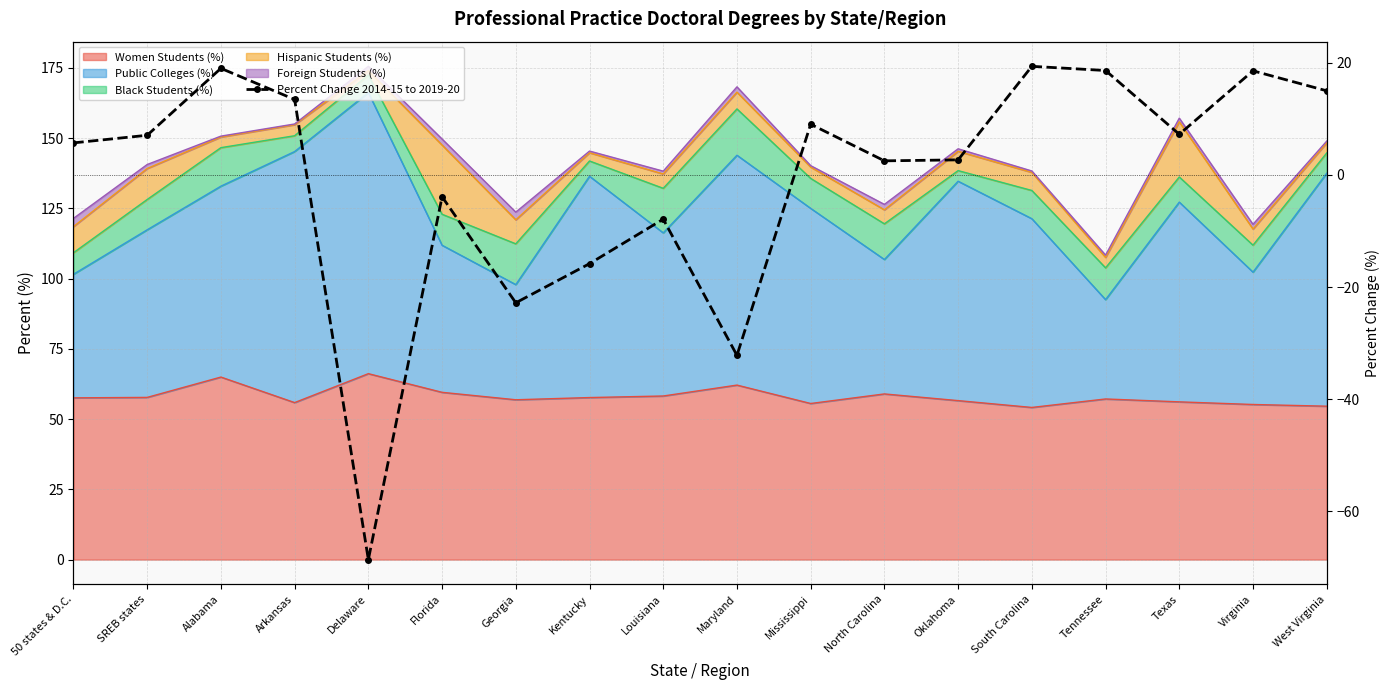

Rank the categories by value from highest to lowest.

South Carolina, Alabama, Tennessee, Virginia, West Virginia, Arkansas, Mississippi, Texas, SREB states, 50 states & D.C., Oklahoma, North Carolina, Florida, Louisiana, Kentucky, Georgia, Maryland, Delaware